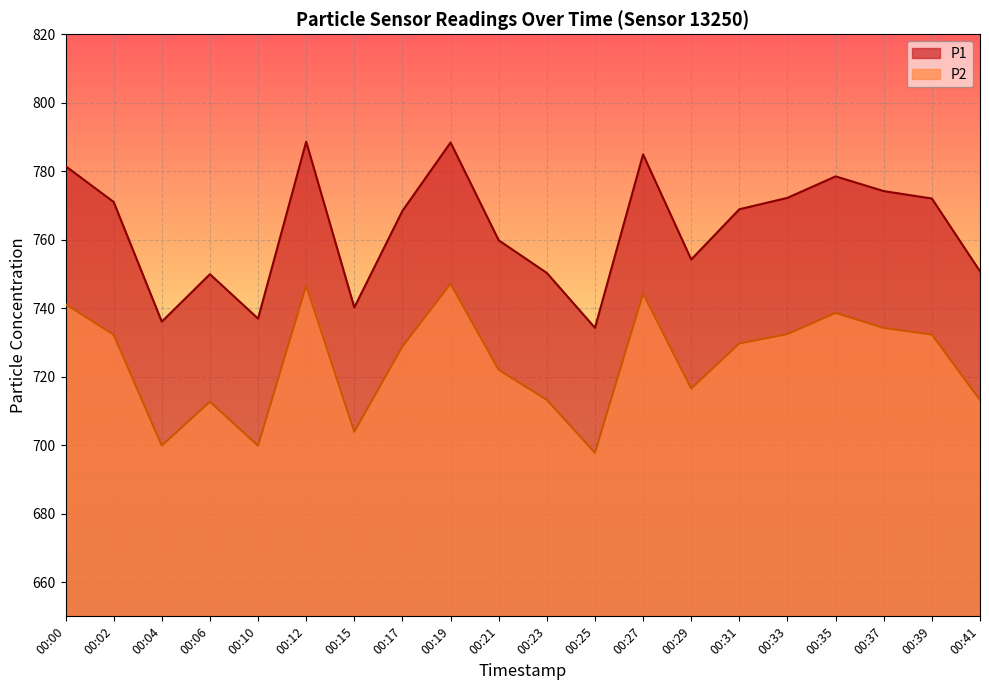

List the series in order of their overall mean, highest first.

P1, P2